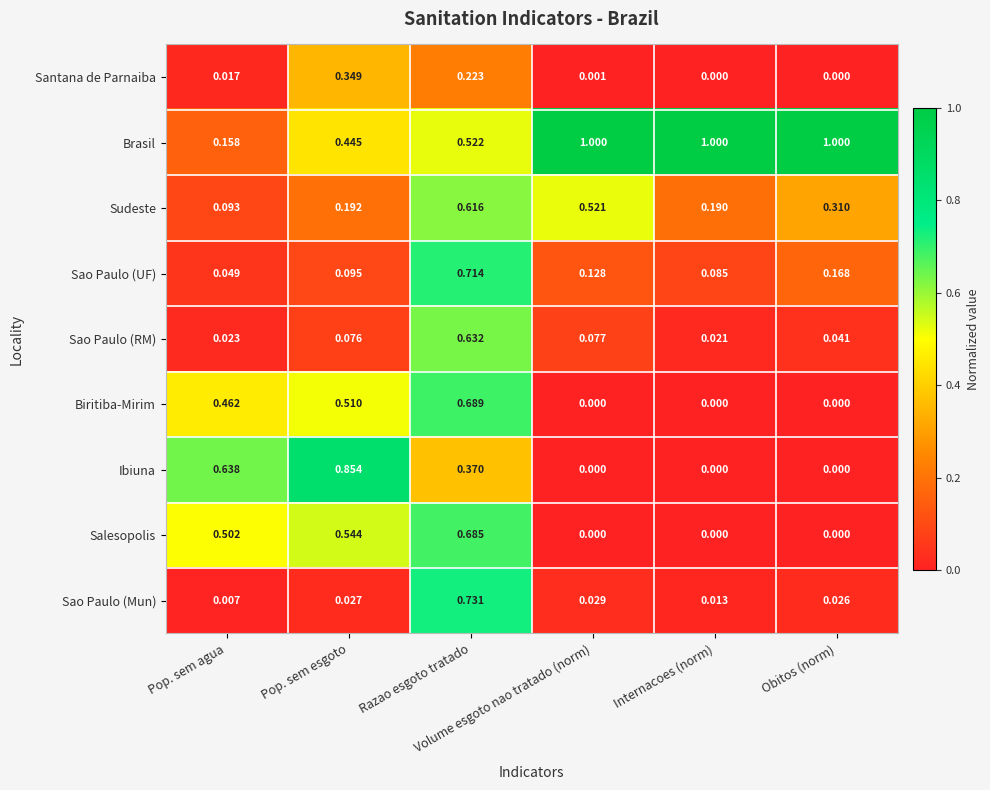

List the series in order of their peak value, lowest first.

Santana de Parnaiba, Sudeste, Sao Paulo (RM), Salesopolis, Biritiba-Mirim, Sao Paulo (UF), Sao Paulo (Mun), Ibiuna, Brasil